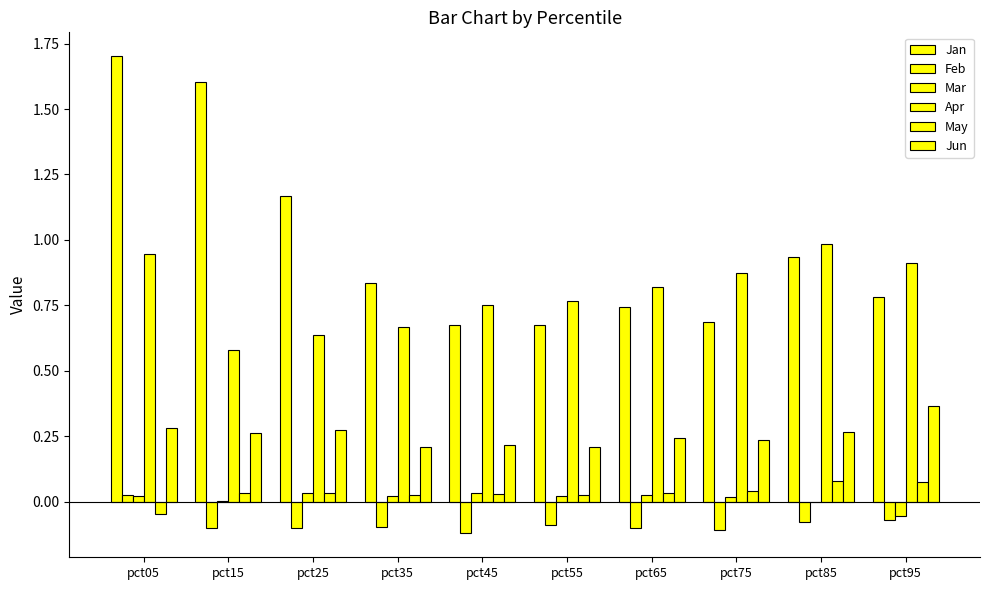

How many distinct data groups are displayed?

6